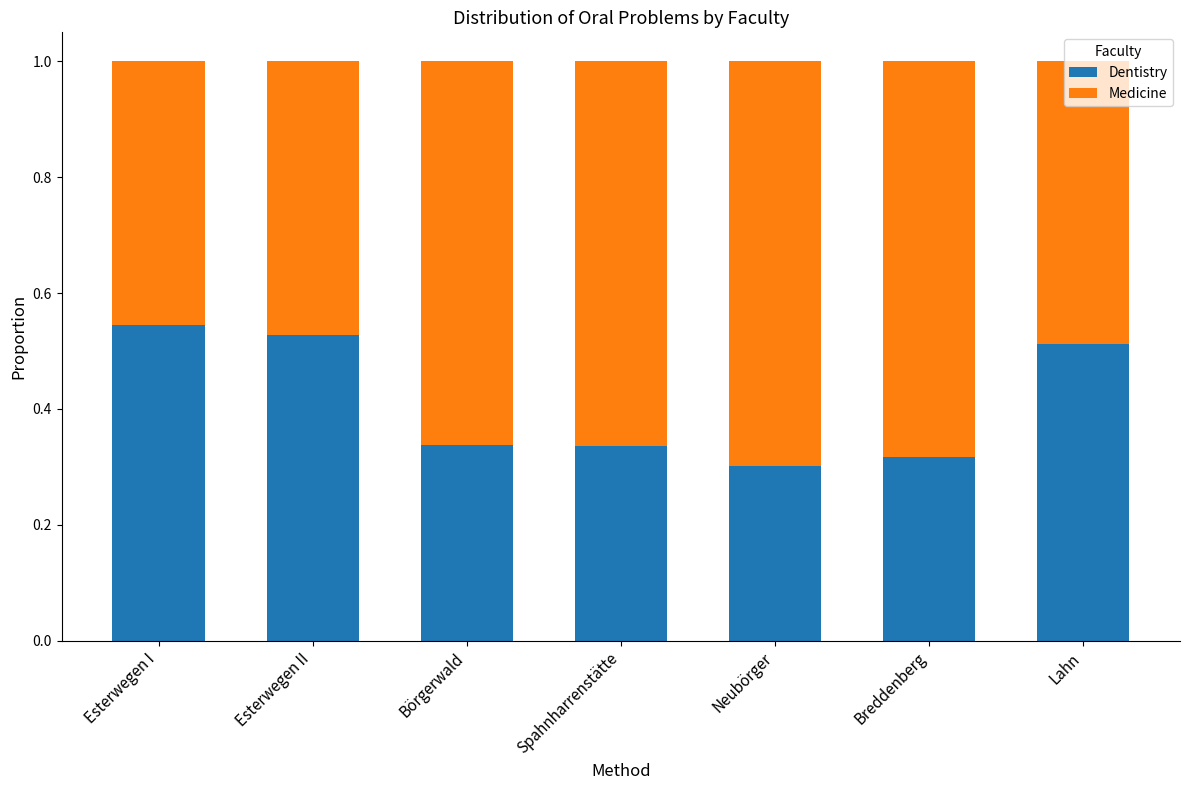

How many Dentistry values are between 0 and 1?

7